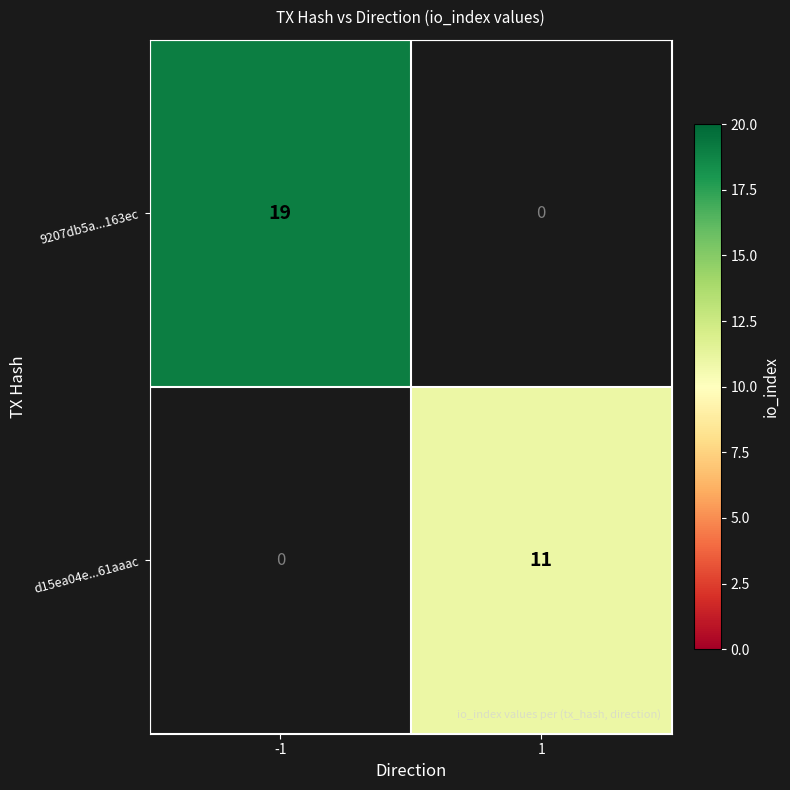

True or false: 9207db5a...163ec has a value of 19 at -1.

True